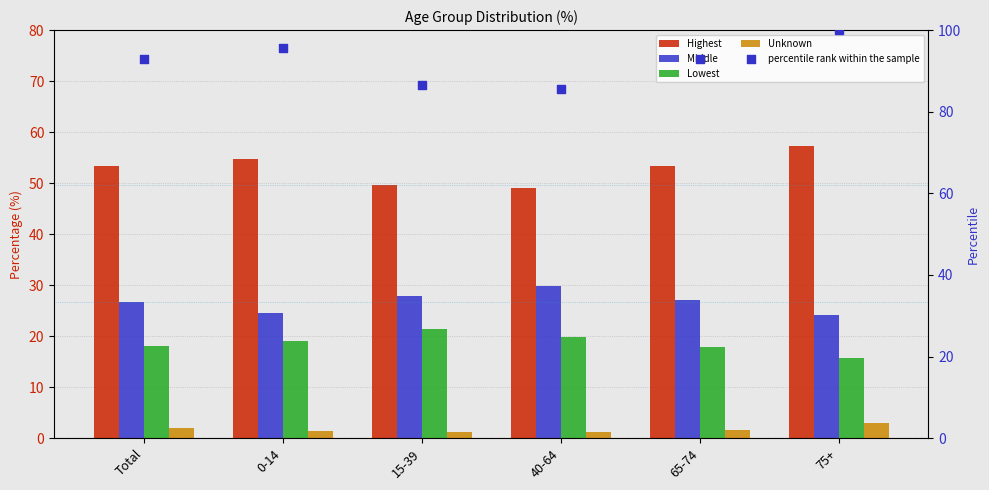

What is the total value across all series at 75+?

200.0